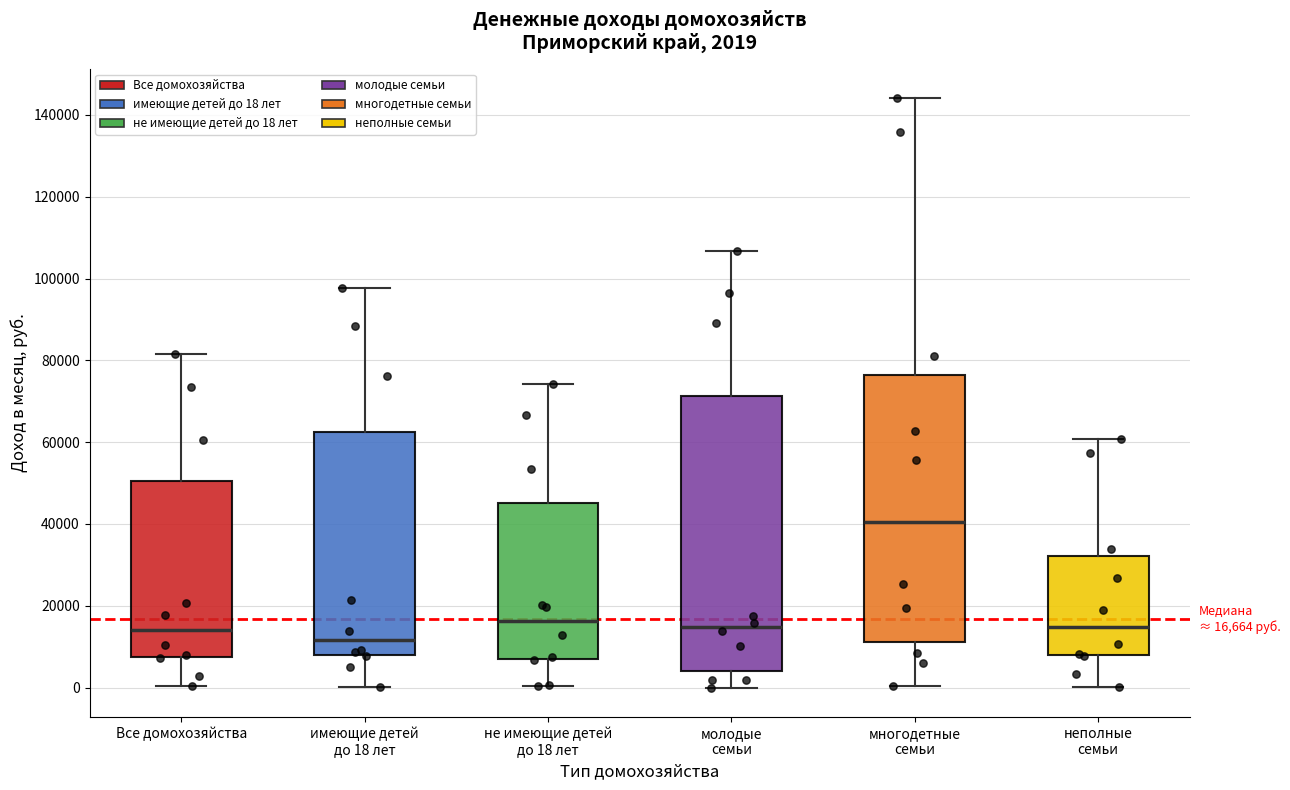

Comparing the boxes themselves (not the whiskers), which one is the tallest?

молодые семьи